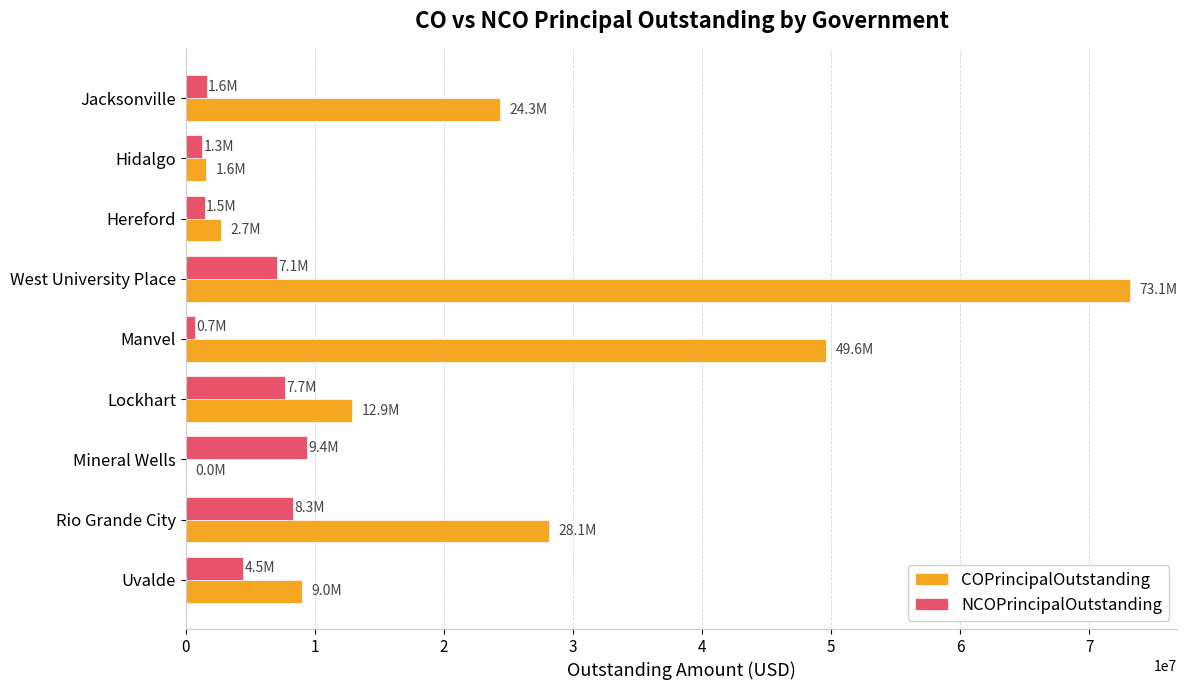

What is the highest value of the NCOPrincipalOutstanding series?

9365000